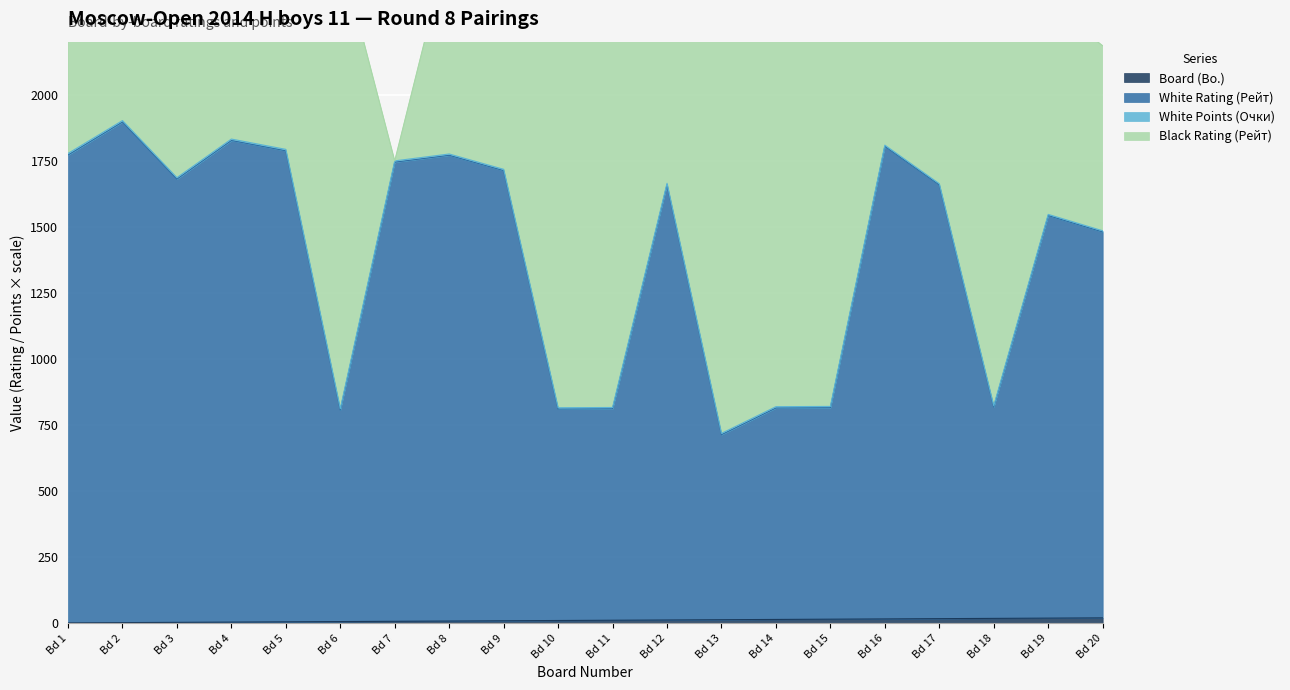

What is the value of the Board (Bo.) point at the 5th from the left?

5.0